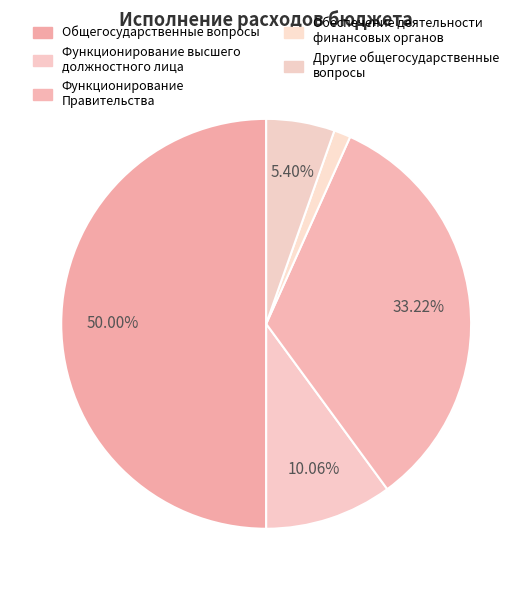

Which category has the smallest portion of the pie?

Обеспечение деятельности финансовых органов